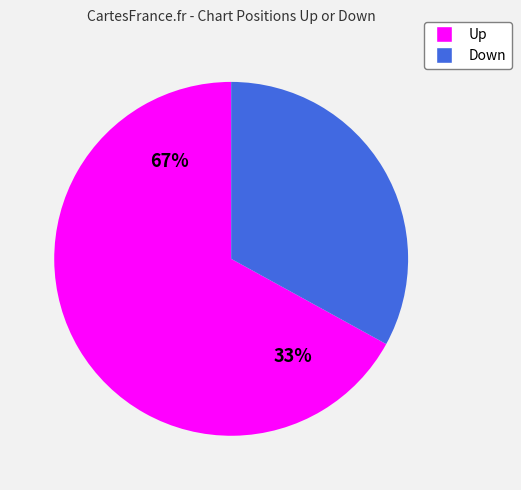

What is the change in value from up to down?

-34